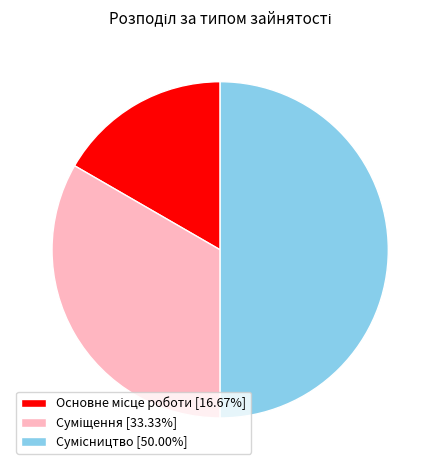

What percentage is NOT represented by Сумісництво?

50.0%